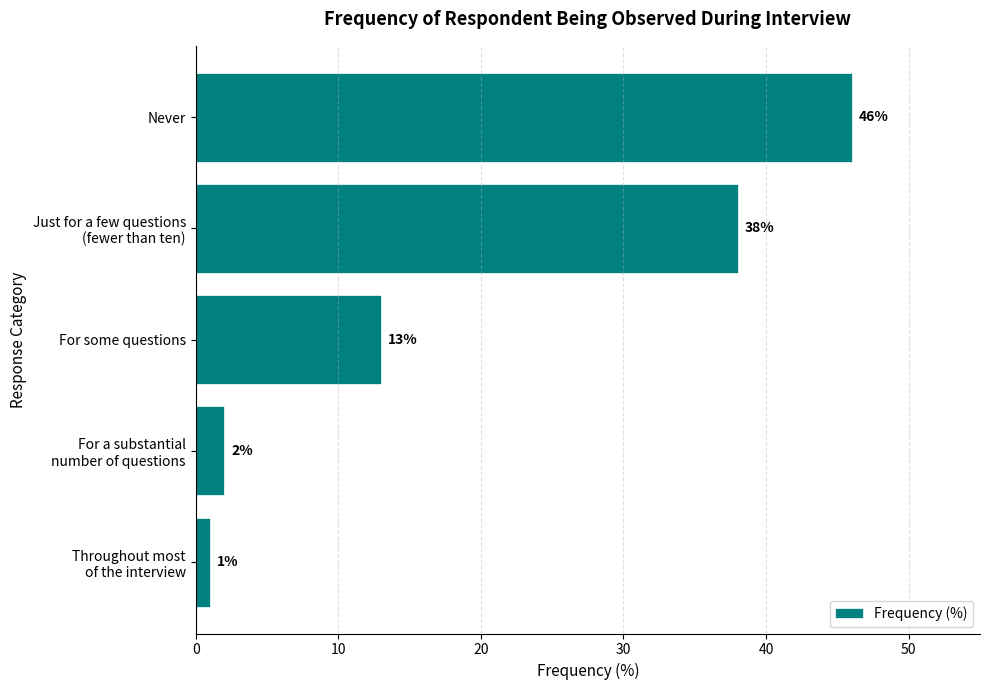

What is the sum of all values?

100